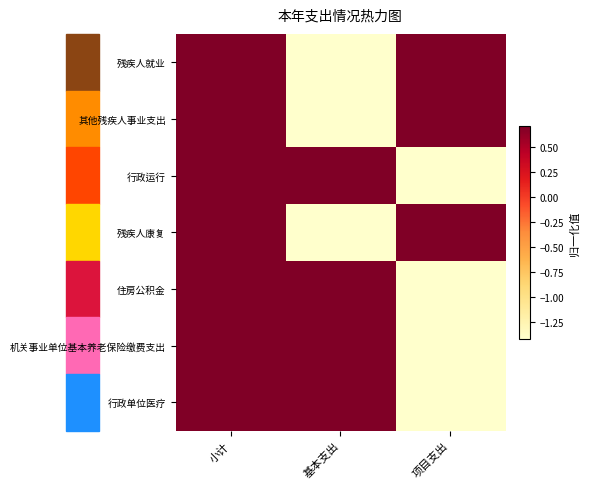

At 项目支出, list the series in order from largest to smallest.

残疾人康复, 残疾人就业, 其他残疾人事业支出, 行政运行, 住房公积金, 机关事业单位基本养老保险缴费支出, 行政单位医疗